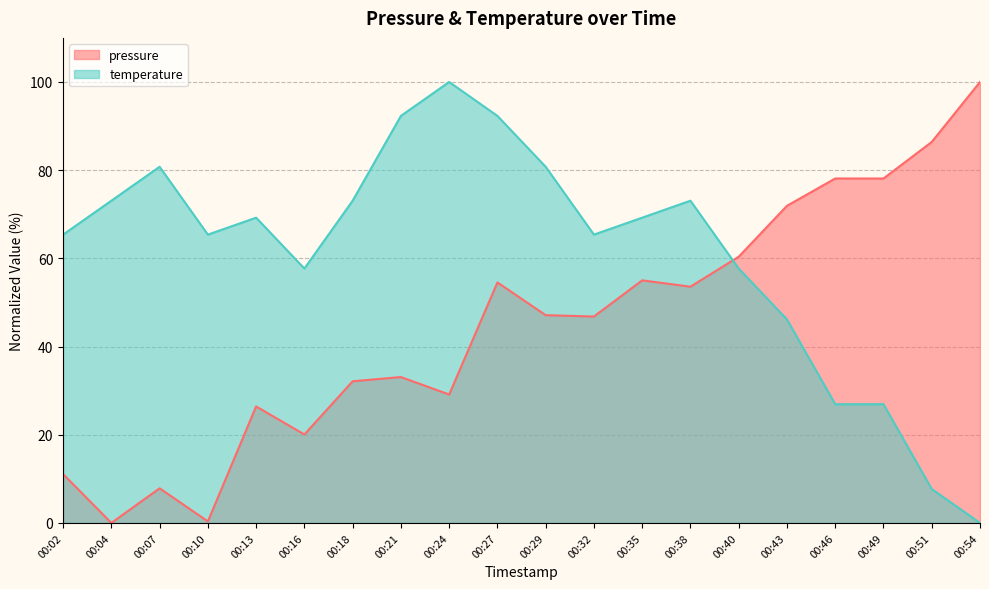

What is the difference between the maximum and minimum values in the pressure series?

100.0